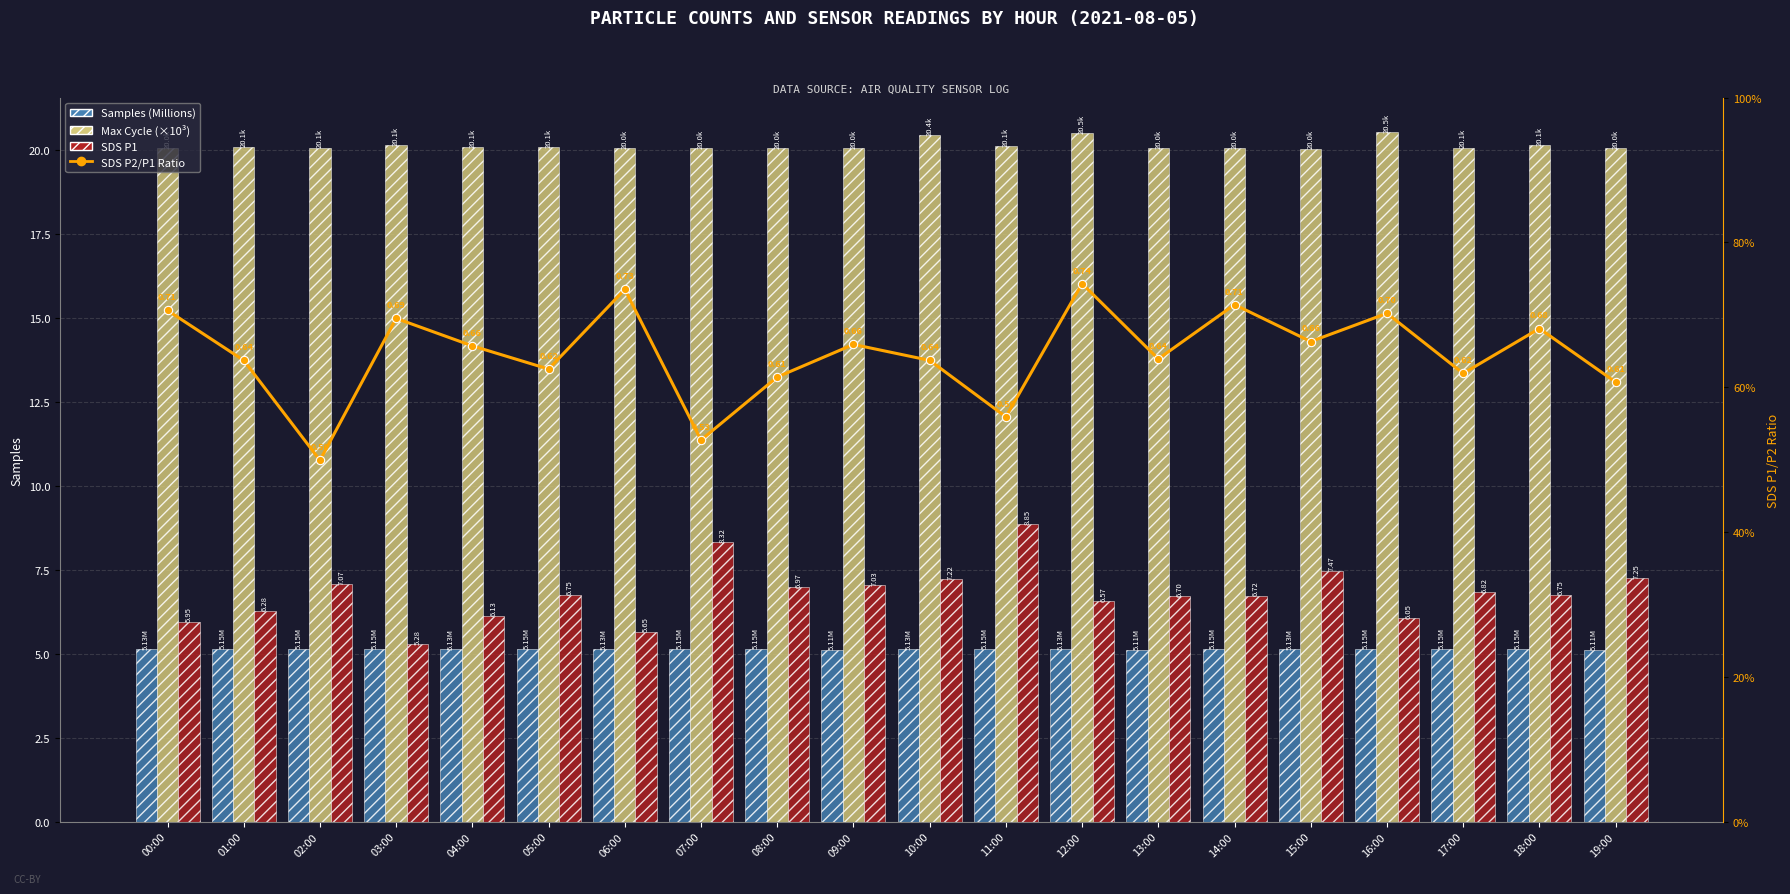

At which label is Max Cycle (×10³) closest to 20?

15:00